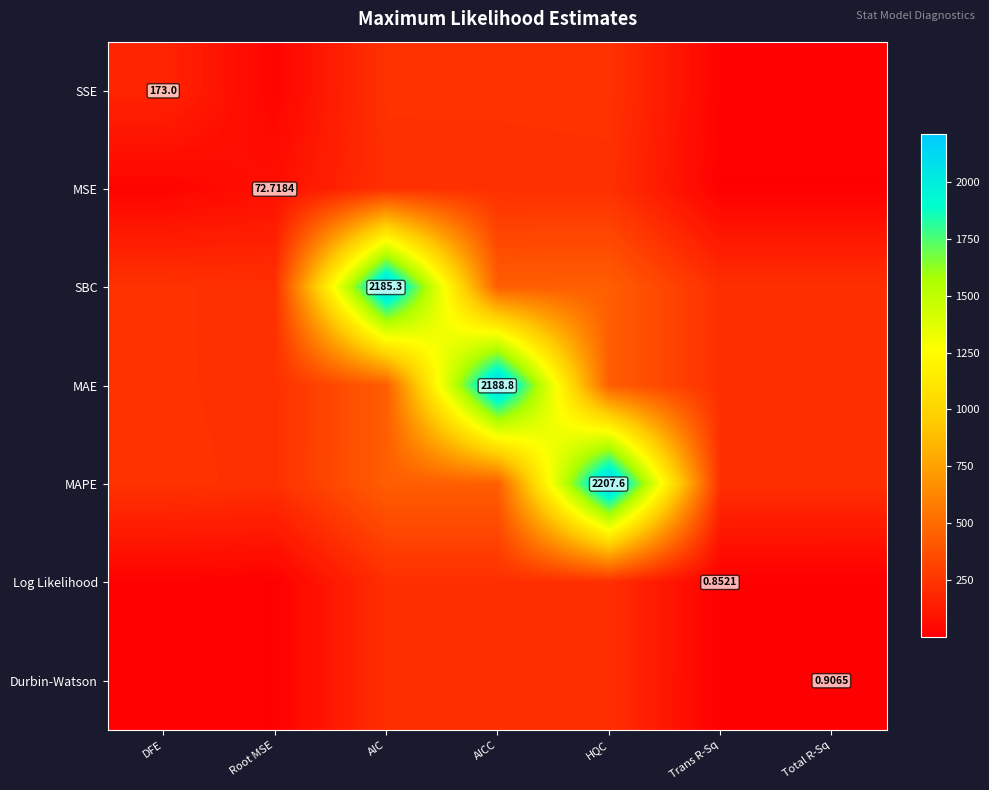

What is the average value of the SBC series?

565.8